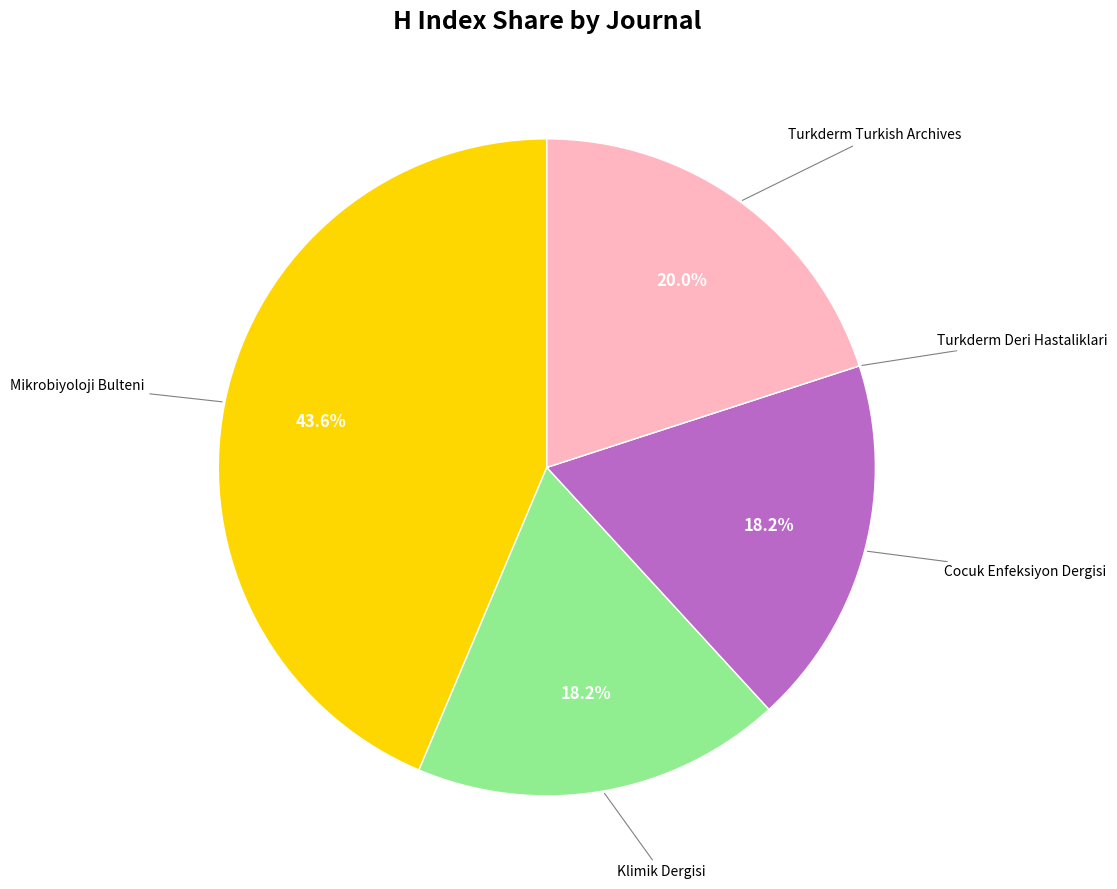

Is Turkderm Turkish Archives the majority of the pie?

No